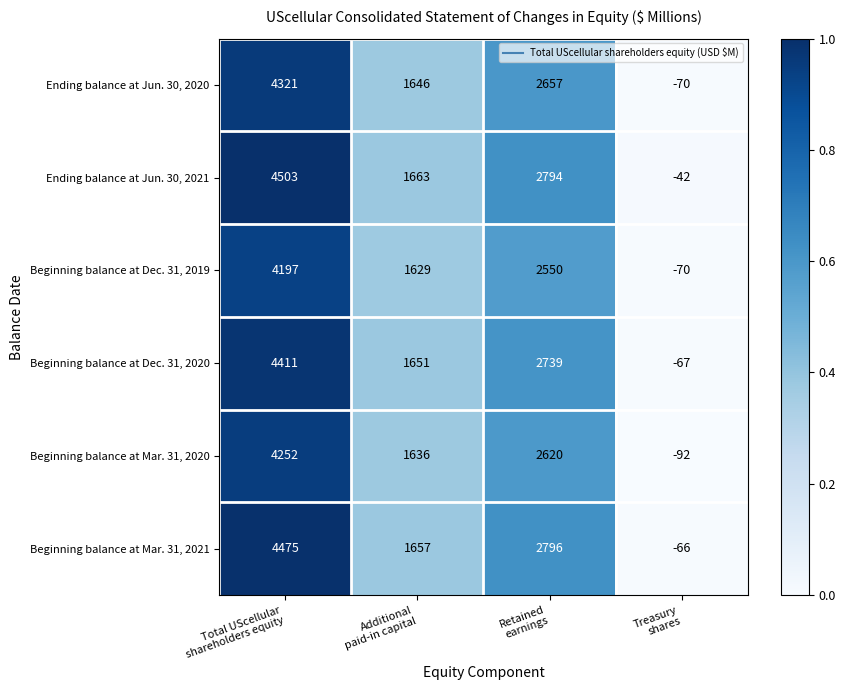

At which category is the sum across all series the highest?

Total UScellular
shareholders equity